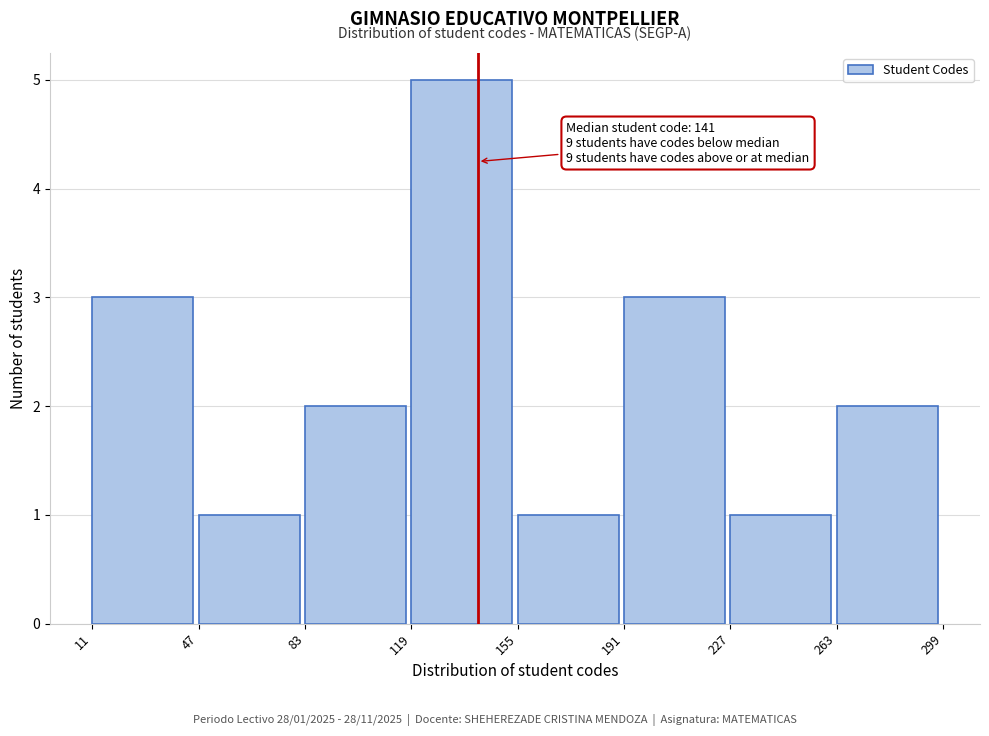

Which range on the x-axis has the tallest bar?

119 to 155